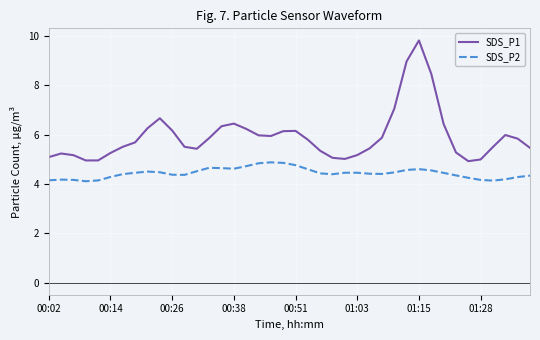

What is the difference between the maximum and minimum values in the SDS_P1 series?

4.9